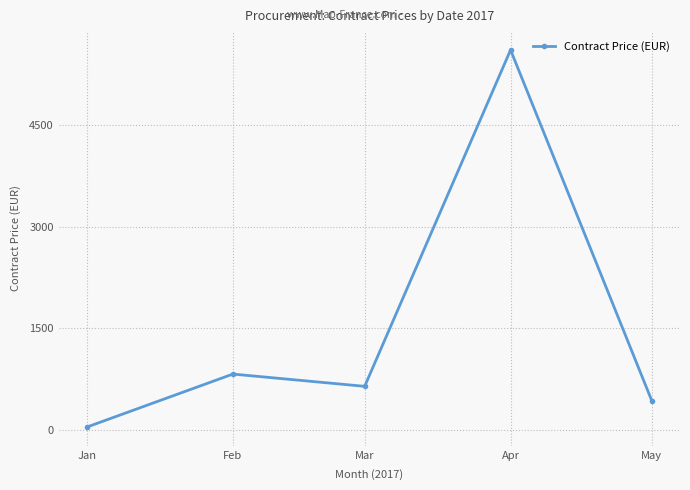

The chart shows a value of 565.1 at Feb. True or false?

False